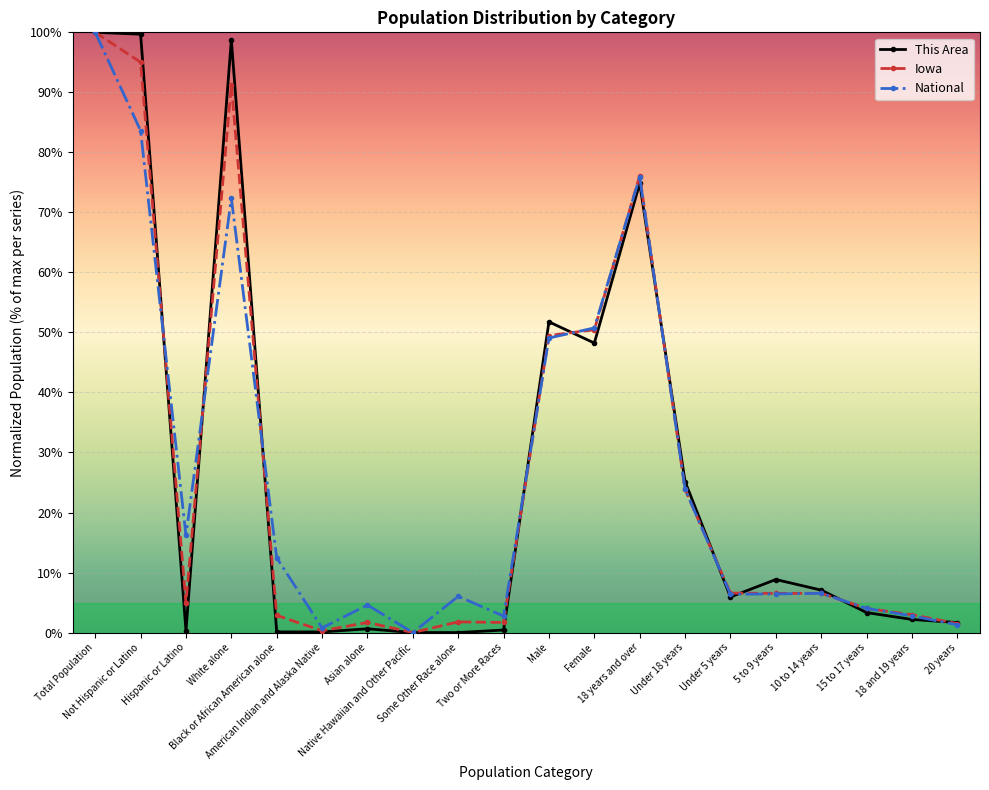

Between which two adjacent categories do National and This Area first intersect?

Not Hispanic or Latino and Hispanic or Latino